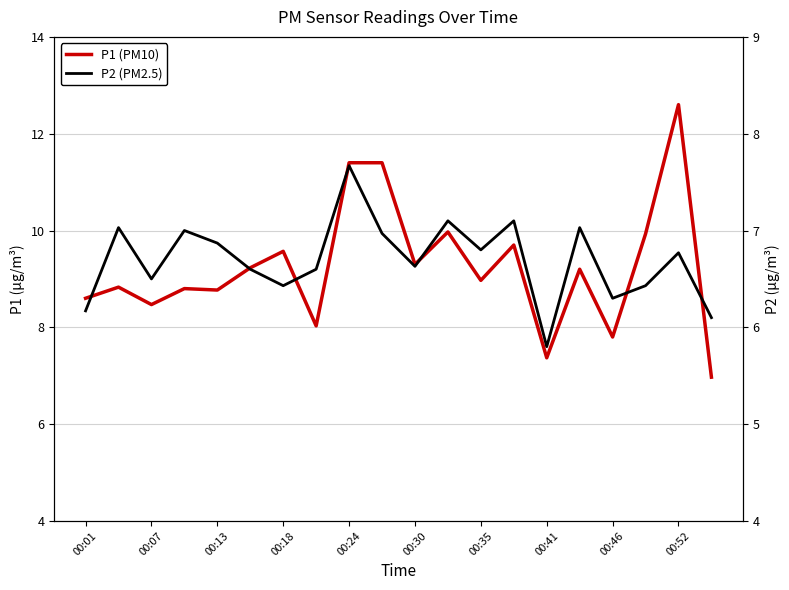

What is the difference between the highest and lowest values at 00:07?

2.0